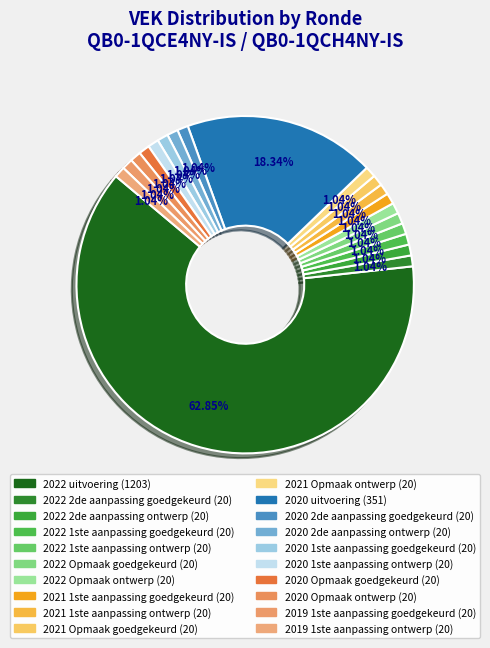

Rank the categories by value from lowest to highest.

2019 opmaak goedgekeurd, 2019 opmaak ontwerp, 2022 2de aanpassing goedgekeurd, 2022 2de aanpassing ontwerp, 2022 1ste aanpassing goedgekeurd, 2022 1ste aanpassing ontwerp, 2022 Opmaak goedgekeurd, 2022 Opmaak ontwerp, 2021 1ste aanpassing goedgekeurd, 2021 1ste aanpassing ontwerp, 2021 Opmaak goedgekeurd, 2021 Opmaak ontwerp, 2020 2de aanpassing goedgekeurd, 2020 2de aanpassing ontwerp, 2020 1ste aanpassing goedgekeurd, 2020 1ste aanpassing ontwerp, 2020 Opmaak goedgekeurd, 2020 Opmaak ontwerp, 2019 1ste aanpassing goedgekeurd, 2019 1ste aanpassing ontwerp, 2020 uitvoering, 2022 uitvoering